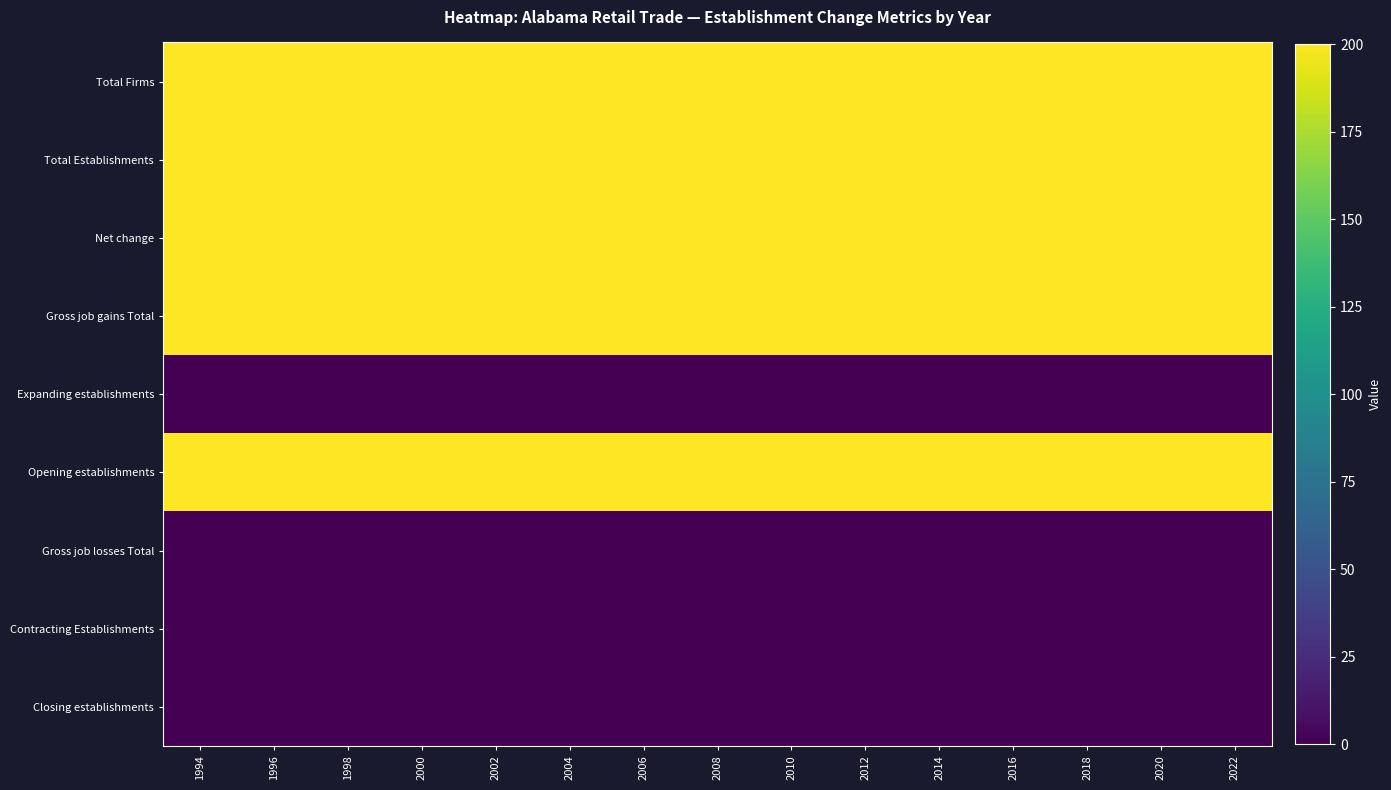

Reading right to left, extract all data points from this chart.

Total Firms: 2022=200	2020=200	2018=200	2016=200	2014=200	2012=200	2010=200	2008=200	2006=200	2004=200	2002=200	2000=200	1998=200	1996=200	1994=200
Total Establishments: 2022=200	2020=200	2018=200	2016=200	2014=200	2012=200	2010=200	2008=200	2006=200	2004=200	2002=200	2000=200	1998=200	1996=200	1994=200
Net change: 2022=200	2020=200	2018=200	2016=200	2014=200	2012=200	2010=200	2008=200	2006=200	2004=200	2002=200	2000=200	1998=200	1996=200	1994=200
Gross job gains Total: 2022=200	2020=200	2018=200	2016=200	2014=200	2012=200	2010=200	2008=200	2006=200	2004=200	2002=200	2000=200	1998=200	1996=200	1994=200
Expanding establishments: 2022=0	2020=0	2018=0	2016=0	2014=0	2012=0	2010=0	2008=0	2006=0	2004=0	2002=0	2000=0	1998=0	1996=0	1994=0
Opening establishments: 2022=200	2020=200	2018=200	2016=200	2014=200	2012=200	2010=200	2008=200	2006=200	2004=200	2002=200	2000=200	1998=200	1996=200	1994=200
Gross job losses Total: 2022=0	2020=0	2018=0	2016=0	2014=0	2012=0	2010=0	2008=0	2006=0	2004=0	2002=0	2000=0	1998=0	1996=0	1994=0
Contracting Establishments: 2022=0	2020=0	2018=0	2016=0	2014=0	2012=0	2010=0	2008=0	2006=0	2004=0	2002=0	2000=0	1998=0	1996=0	1994=0
Closing establishments: 2022=0	2020=0	2018=0	2016=0	2014=0	2012=0	2010=0	2008=0	2006=0	2004=0	2002=0	2000=0	1998=0	1996=0	1994=0